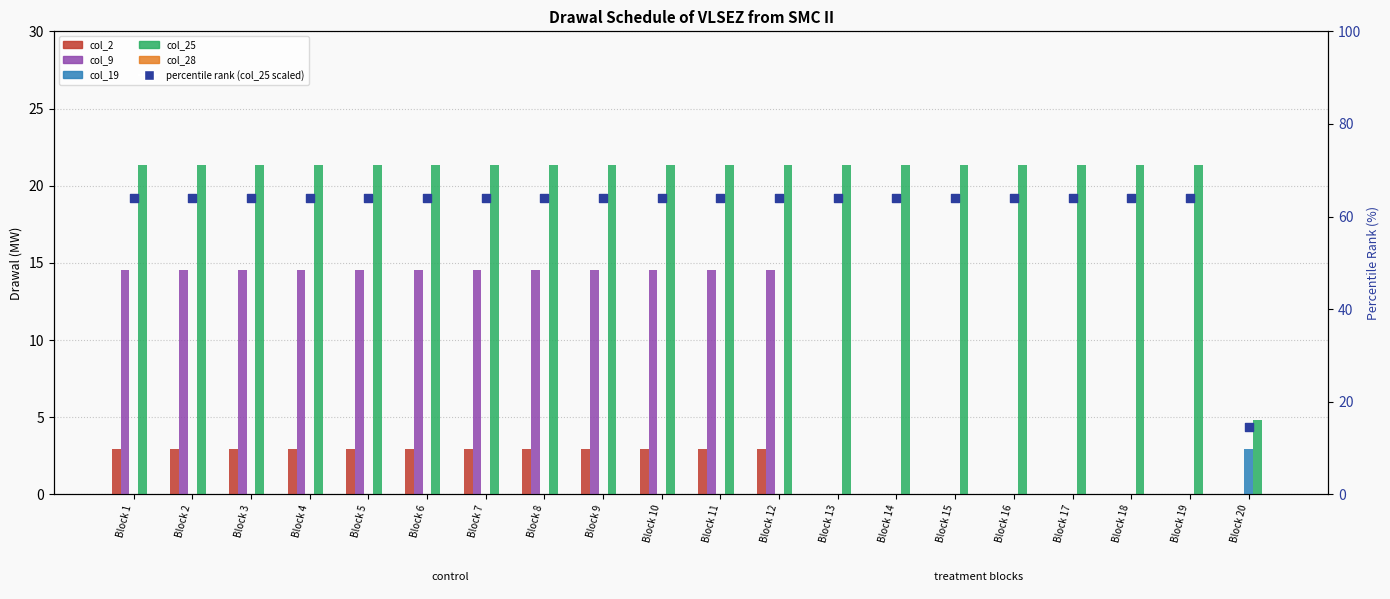

At which category is the sum across all series the highest?

Block 1